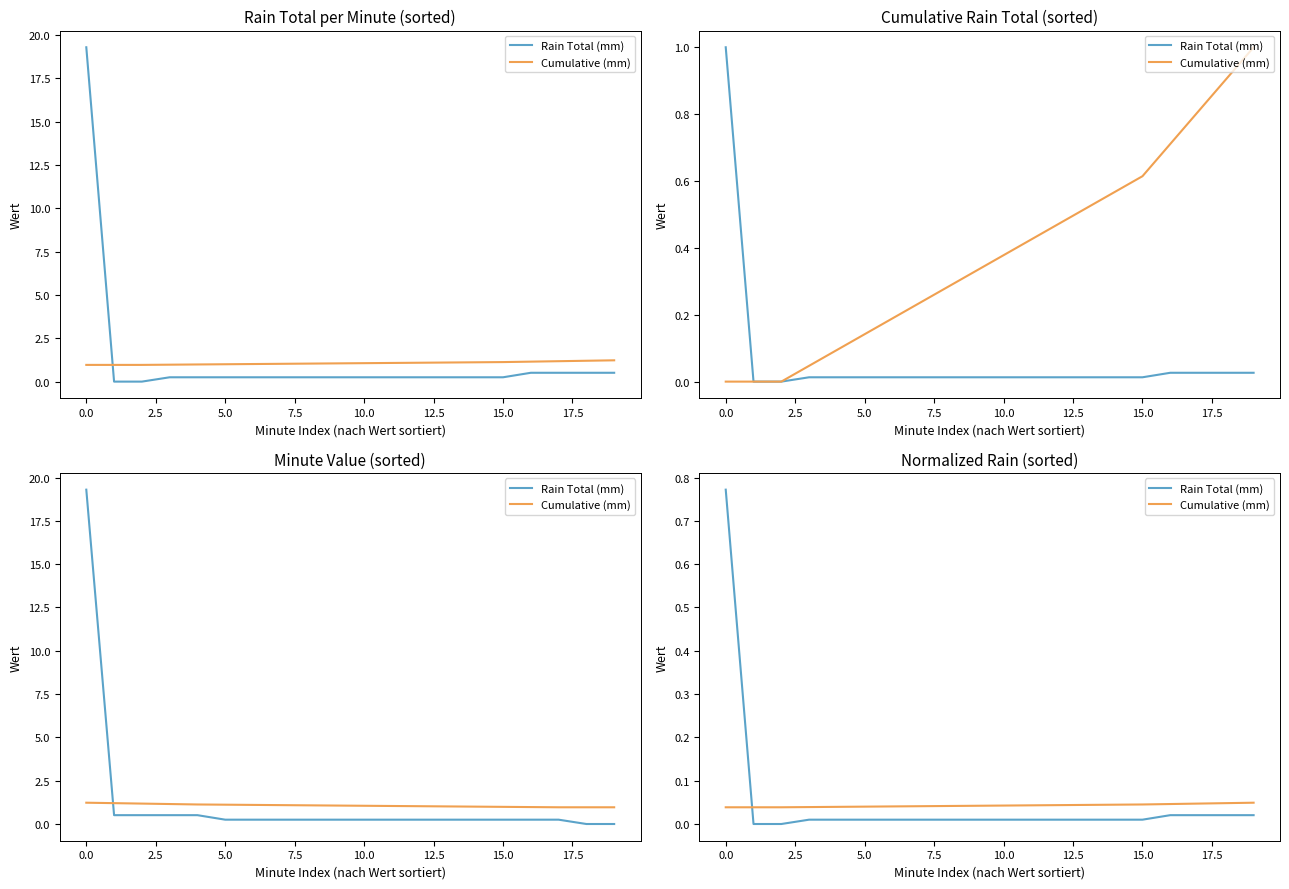

Between 13 and 18, which series saw the biggest shift?

Rain Total (mm)